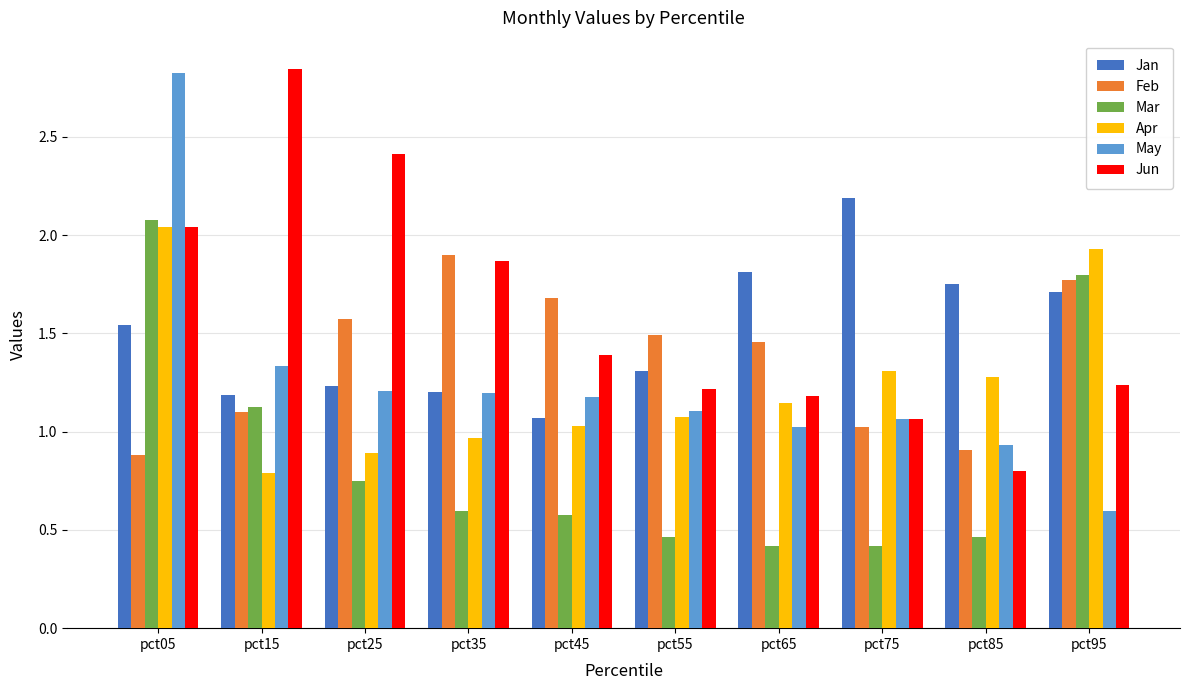

What is the sum of the Feb values at pct55 and pct05?

2.4